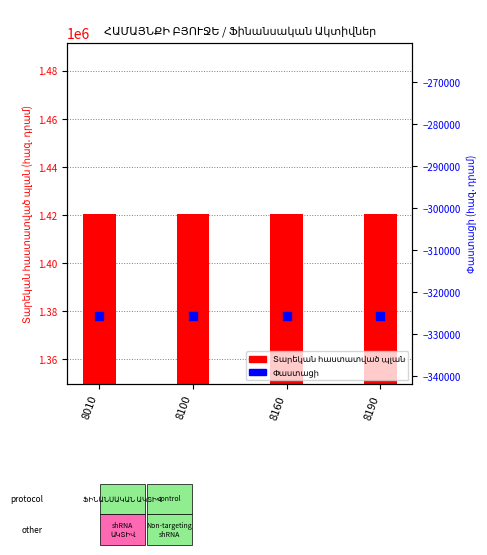

Which series reaches the minimum Y coordinate?

Փաստացի